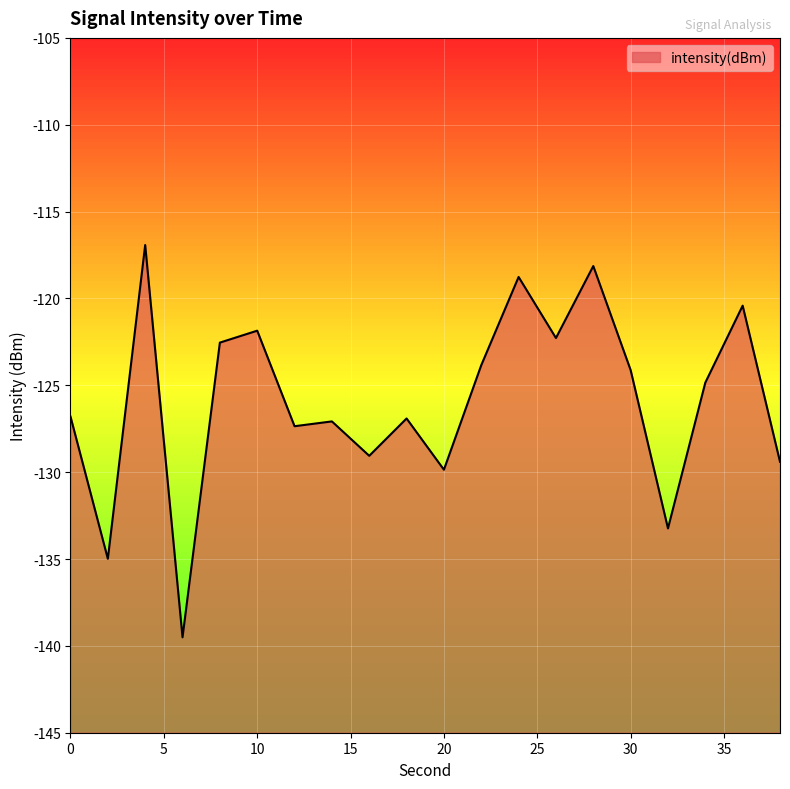

How many points are lower than both their immediate neighbors (excluding endpoints)?

7